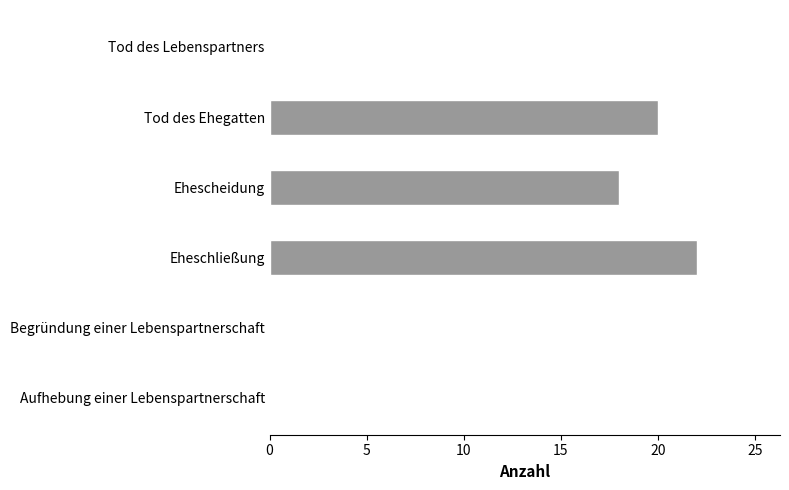

Reading bottom to top, transcribe all the data shown in this chart.

Aufhebung einer Lebenspartnerschaft=0	Begründung einer Lebenspartnerschaft=0	Eheschließung=22	Ehescheidung=18	Tod des Ehegatten=20	Tod des Lebenspartners=0